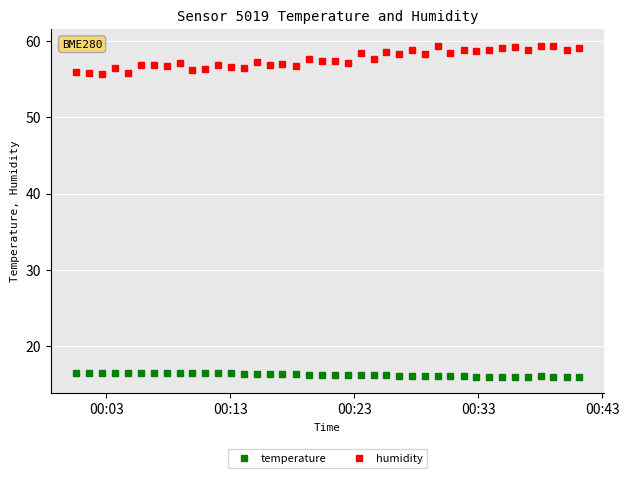

What are all the series names shown in the legend?

temperature, humidity